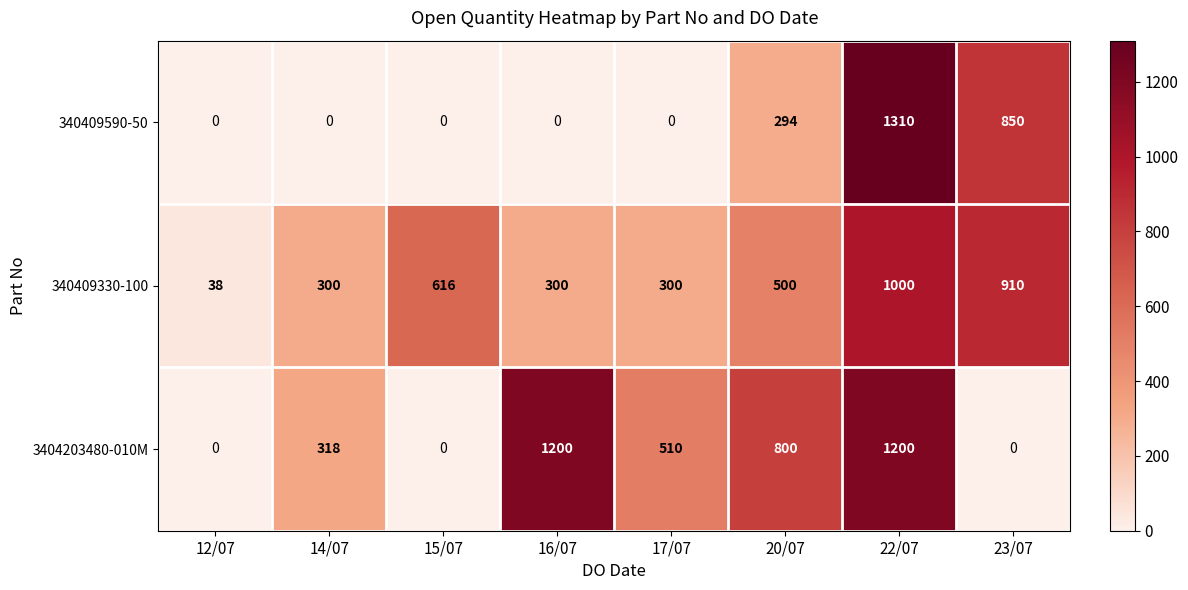

Reading right to left, what are all the values shown in this chart?

340409590-50: 850	1310	294	0	0	0	0	0
340409330-100: 910	1000	500	300	300	616	300	38
3404203480-010M: 0	1200	800	510	1200	0	318	0